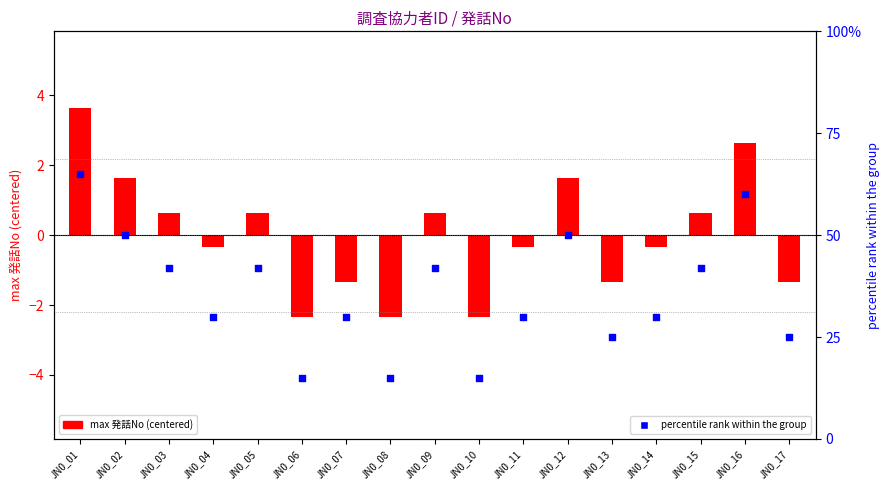

What is the change in value from JN0_07 to JN0_12?

+20